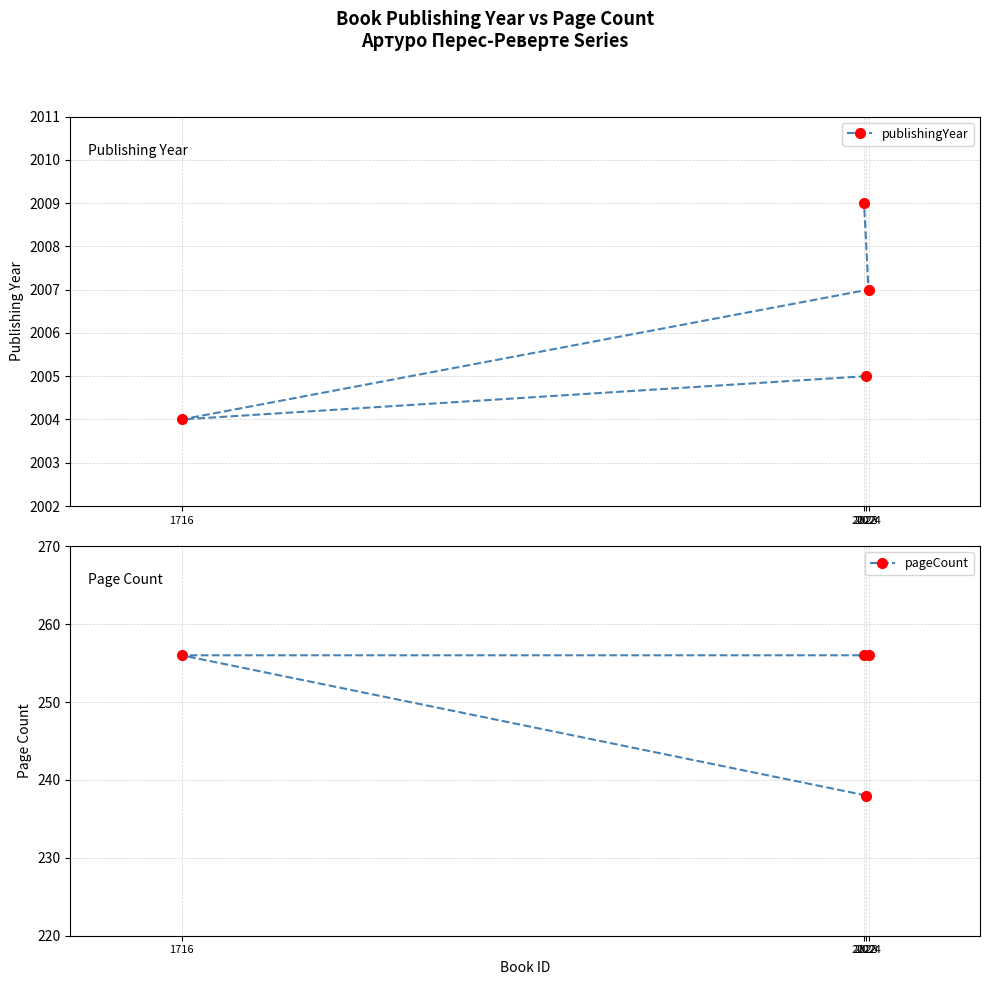

What is the value of the publishingYear point at the 3rd from the left?

2005